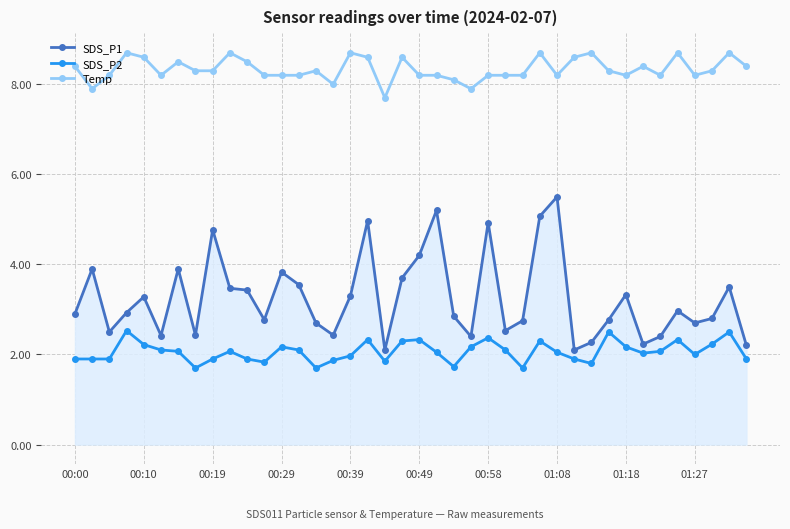

What is the minimum value shown in the chart?

1.7